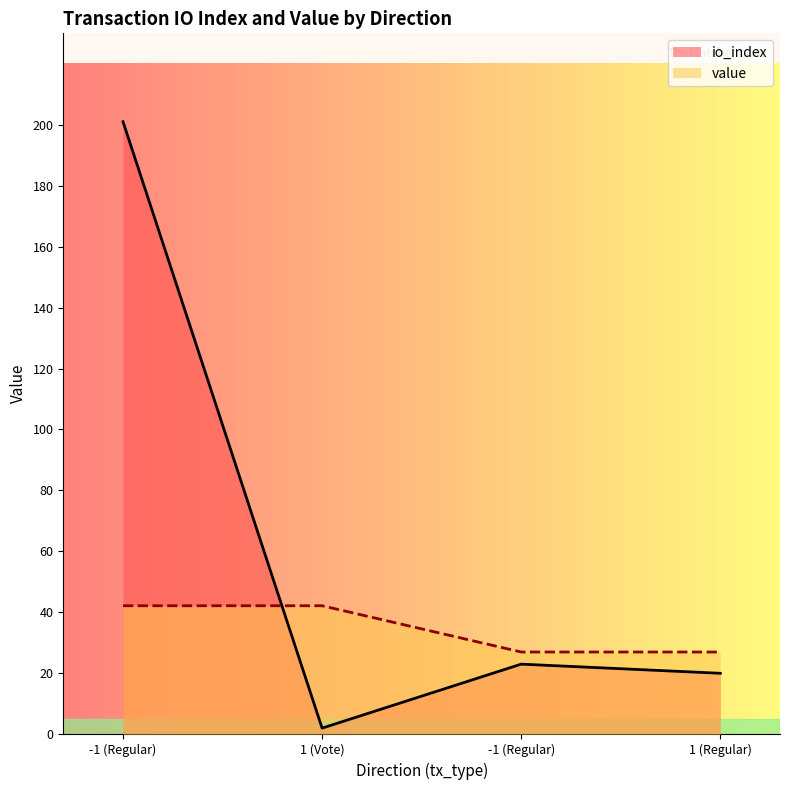

What are all the series names shown in the legend?

io_index, value